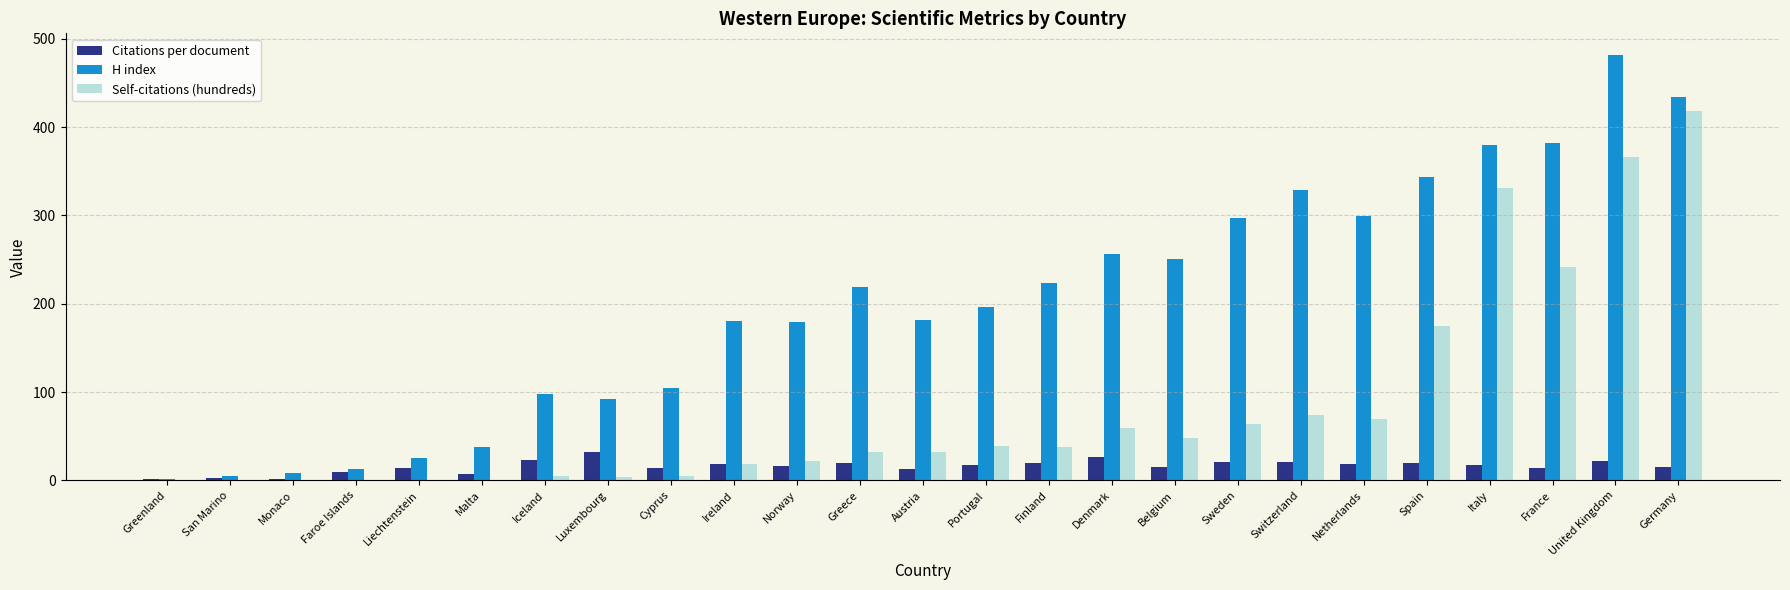

How many groups of bars are there?

25